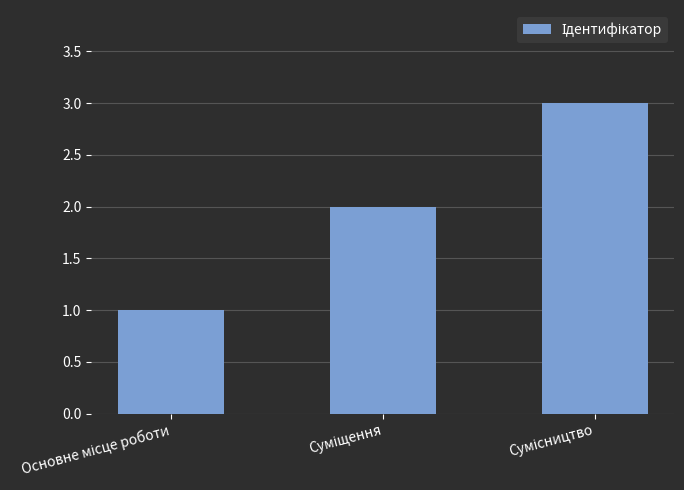

What is the sum of all values?

6